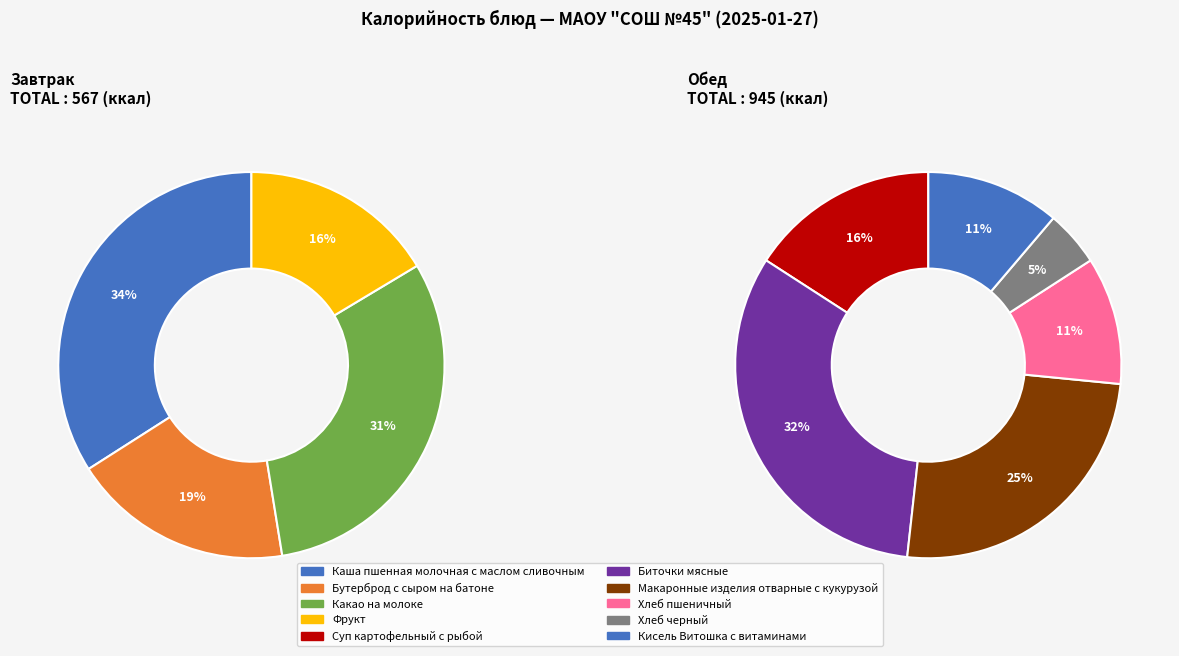

Count the number of slices in the pie.

10